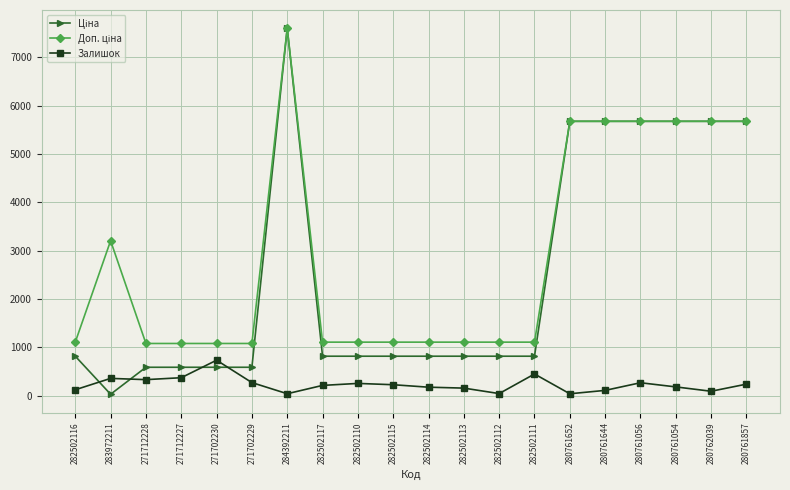

The Залишок series shows 256.0 at 282502110. True or false?

True